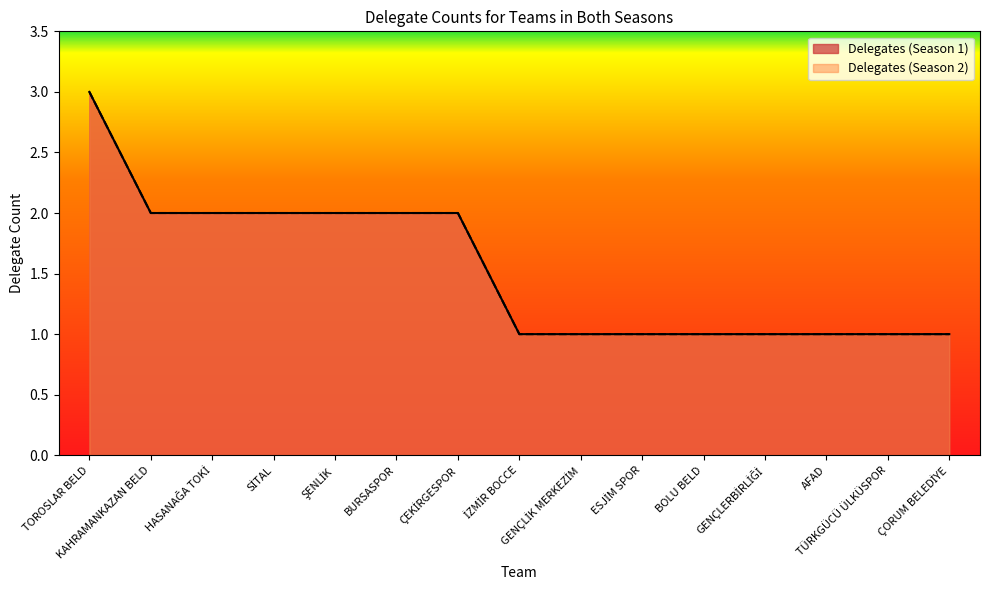

The Delegates (Season 2) series shows 1 at TÜRKGÜCÜ ÜLKÜSPOR. True or false?

True